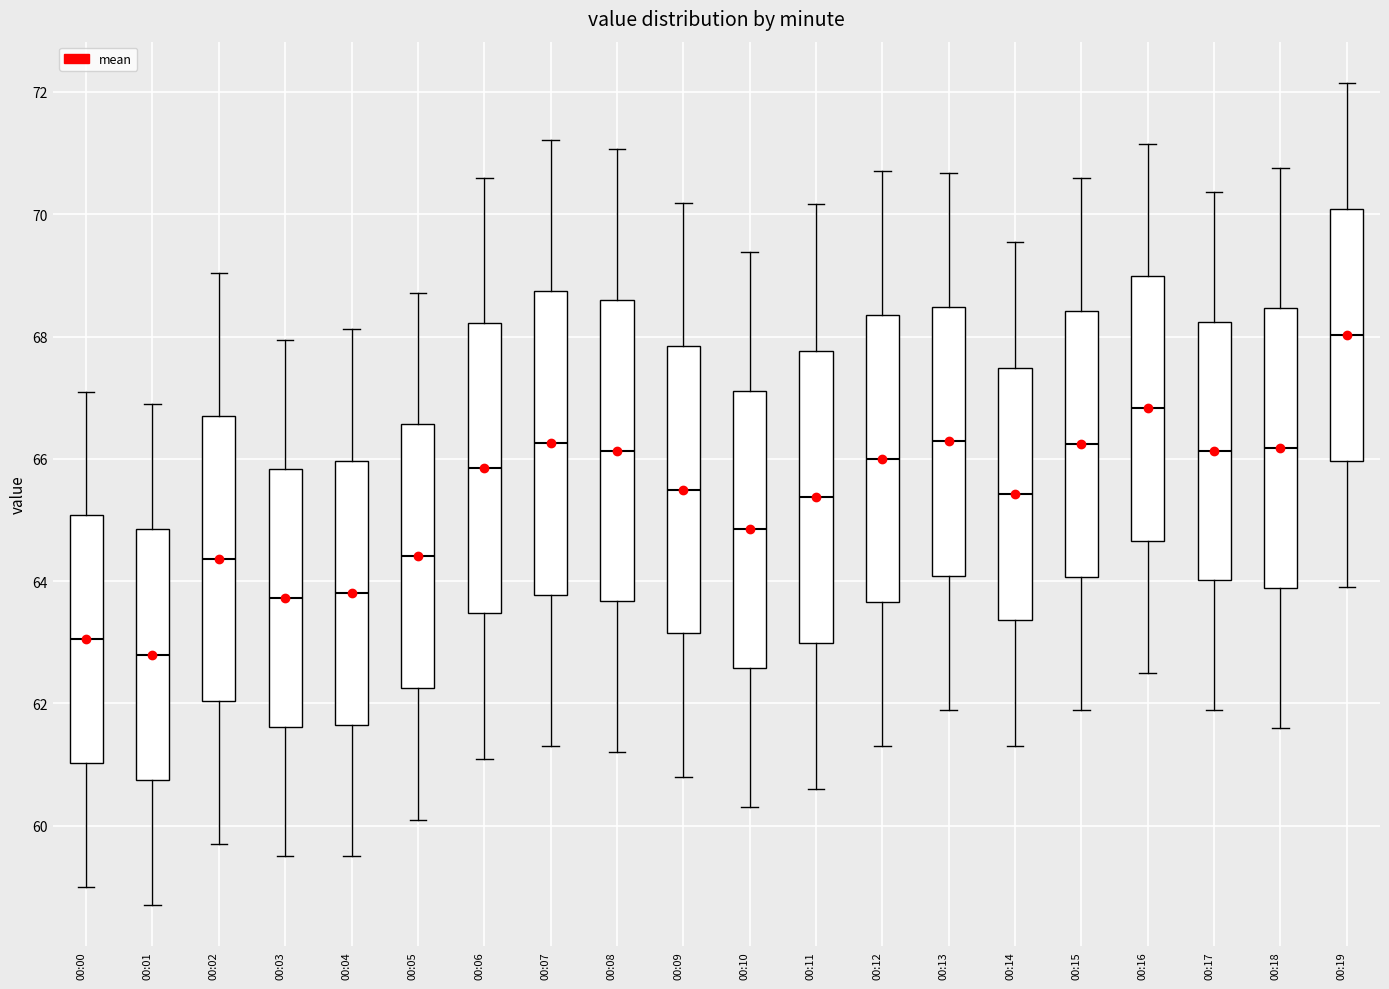

Reading left to right, read every box against the y-axis: the position of its median line, the range the box covers, and the ends of its whiskers. The values are not printed on the chart, so give them approximately, as read against the axis.

00:00: median 63.0, box 61.0 to 65.0, whiskers 59.0 to 67.2
00:01: median 62.8, box 60.8 to 64.8, whiskers 58.8 to 67.0
00:02: median 64.4, box 62.0 to 66.8, whiskers 59.8 to 69.0
00:03: median 63.8, box 61.6 to 65.8, whiskers 59.6 to 68.0
00:04: median 63.8, box 61.6 to 66.0, whiskers 59.6 to 68.2
00:05: median 64.4, box 62.2 to 66.6, whiskers 60.2 to 68.8
00:06: median 65.8, box 63.4 to 68.2, whiskers 61.2 to 70.6
00:07: median 66.2, box 63.8 to 68.8, whiskers 61.4 to 71.2
00:08: median 66.2, box 63.6 to 68.6, whiskers 61.2 to 71.0
00:09: median 65.4, box 63.2 to 67.8, whiskers 60.8 to 70.2
00:10: median 64.8, box 62.6 to 67.2, whiskers 60.4 to 69.4
00:11: median 65.4, box 63.0 to 67.8, whiskers 60.6 to 70.2
00:12: median 66.0, box 63.6 to 68.4, whiskers 61.4 to 70.8
00:13: median 66.2, box 64.0 to 68.4, whiskers 62.0 to 70.6
00:14: median 65.4, box 63.4 to 67.4, whiskers 61.4 to 69.6
00:15: median 66.2, box 64.0 to 68.4, whiskers 62.0 to 70.6
00:16: median 66.8, box 64.6 to 69.0, whiskers 62.6 to 71.2
00:17: median 66.2, box 64.0 to 68.2, whiskers 62.0 to 70.4
00:18: median 66.2, box 63.8 to 68.4, whiskers 61.6 to 70.8
00:19: median 68.0, box 66.0 to 70.0, whiskers 64.0 to 72.2